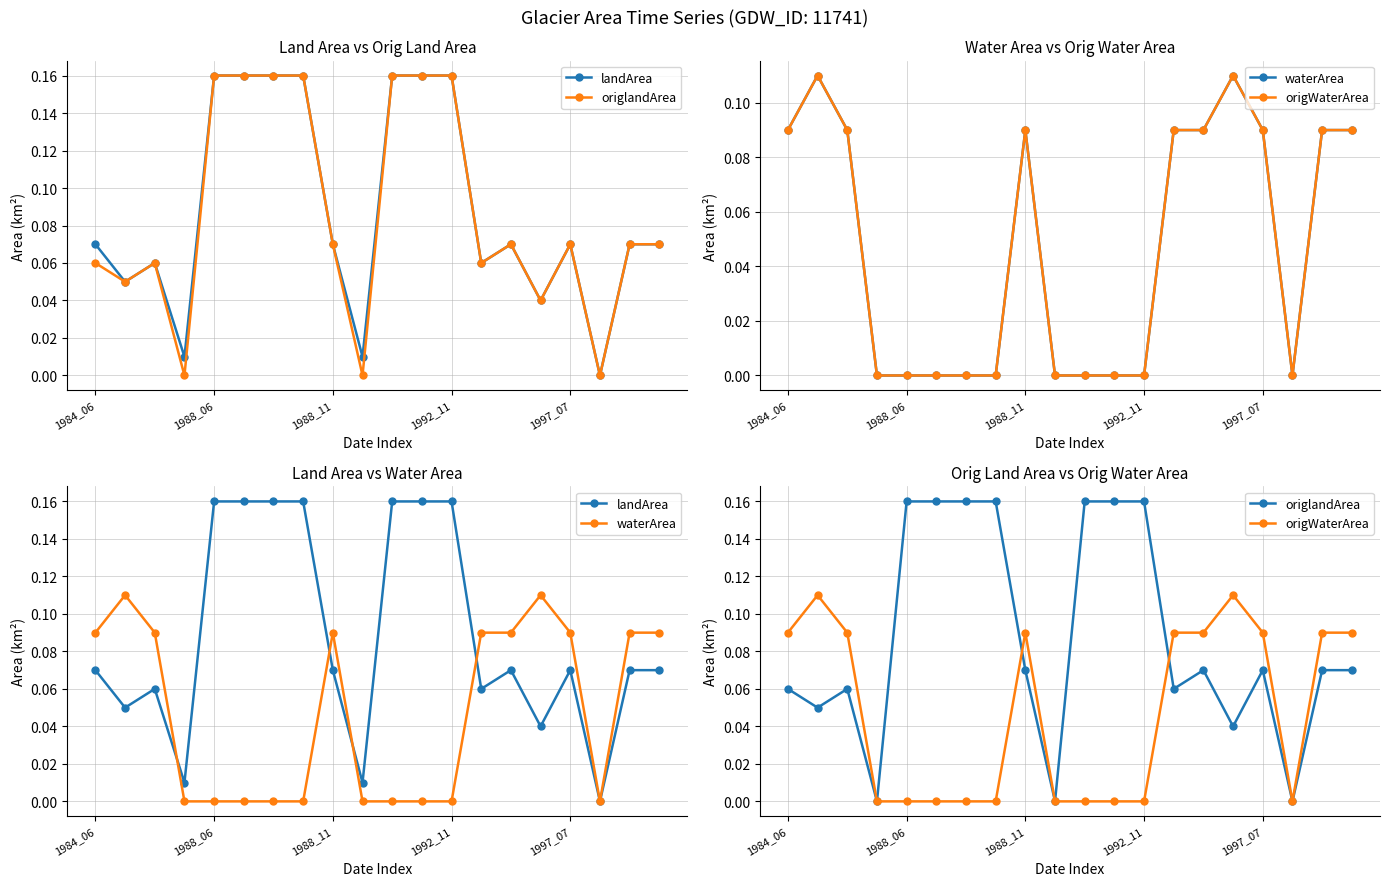

The value of waterArea at 17 is -0.0. True or false?

False